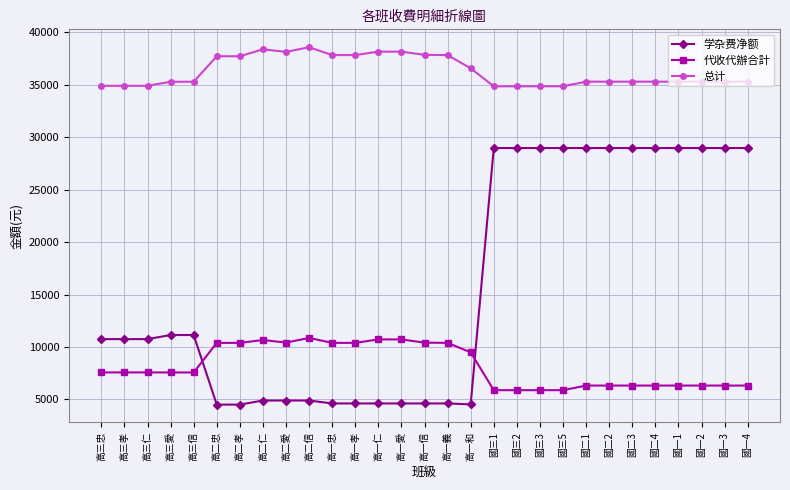

What is the maximum value for 总计?

38563